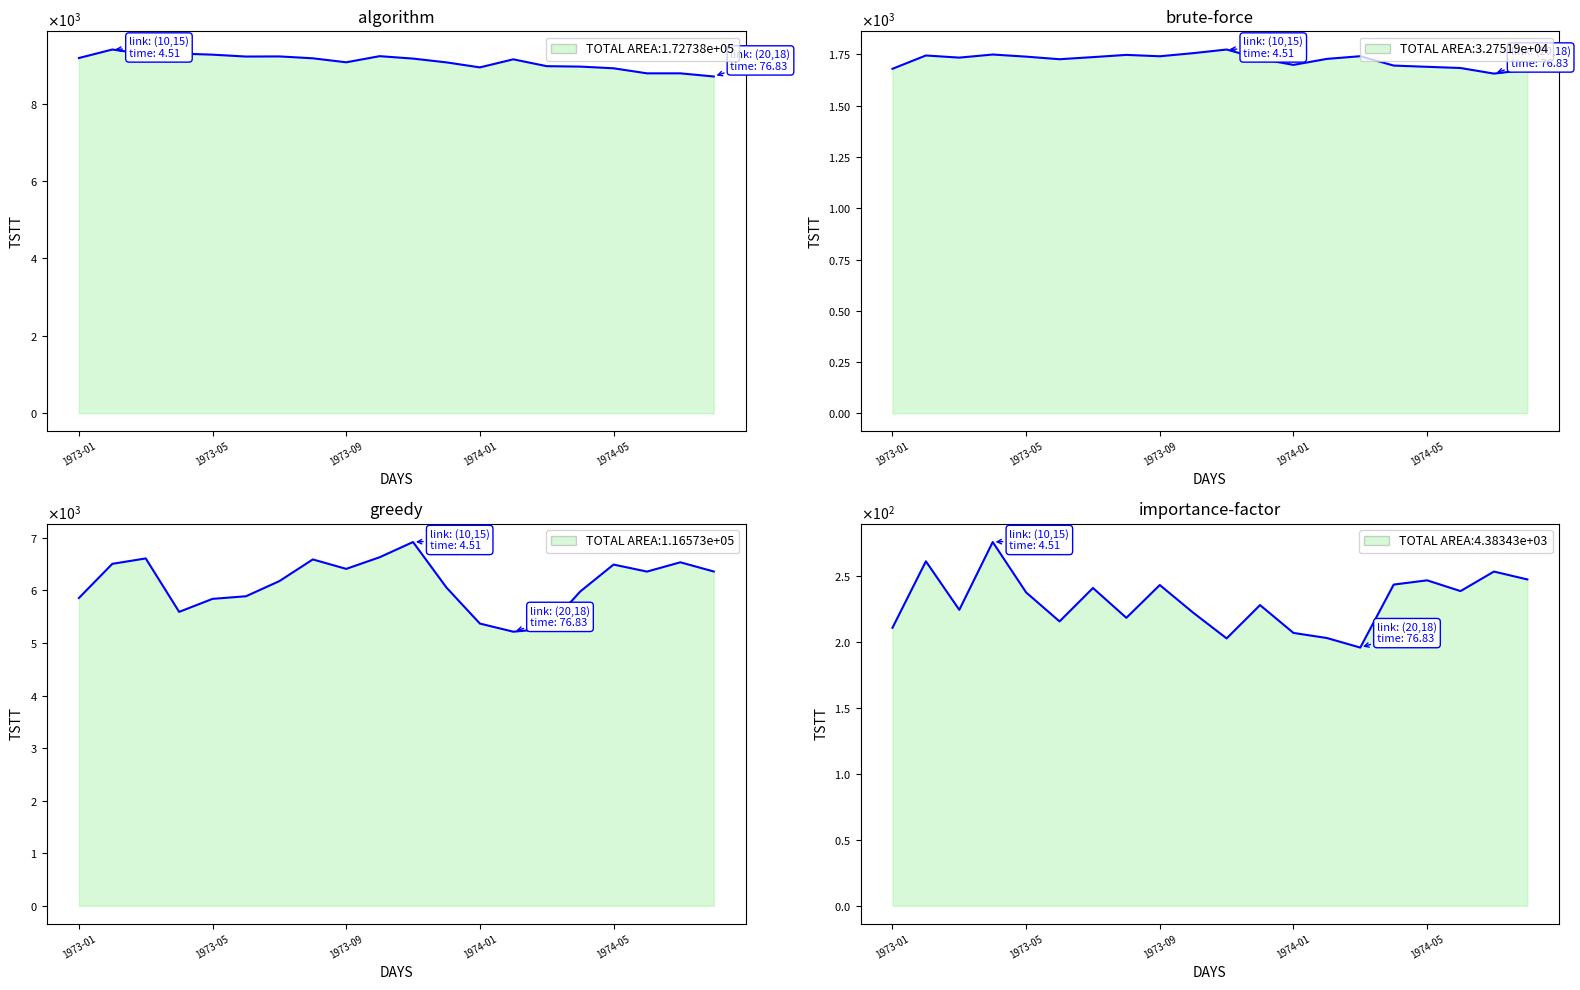

What is the label of the 20th point from the right?

1973-01